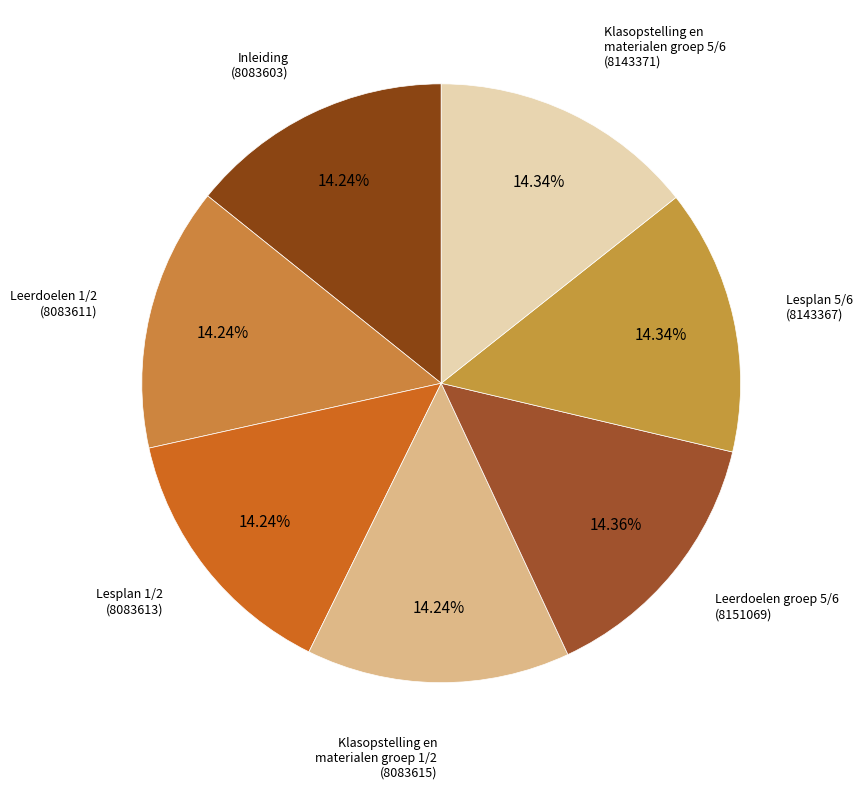

Rank the categories by value from lowest to highest.

Inleiding, Leerdoelen 1/2, Lesplan 1/2, Klasopstelling en
materialen groep 1/2, Lesplan 5/6, Klasopstelling en
materialen groep 5/6, Leerdoelen groep 5/6